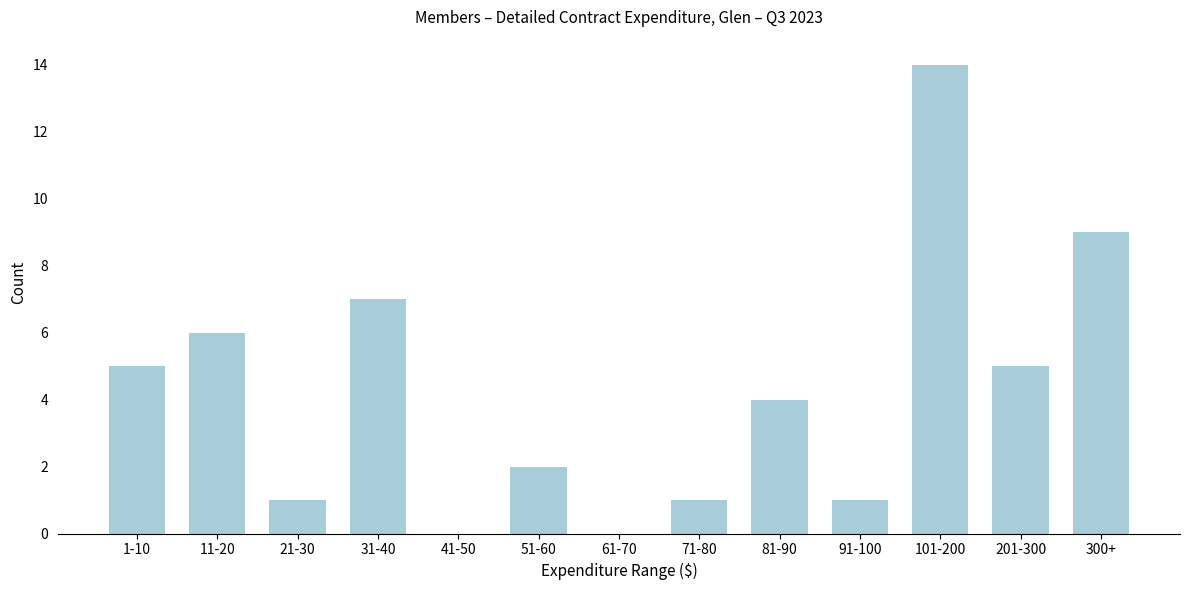

Reading left to right, list all the values displayed in this chart.

1-10=5	11-20=6	21-30=1	31-40=7	41-50=0	51-60=2	61-70=0	71-80=1	81-90=4	91-100=1	101-200=14	201-300=5	300+=9